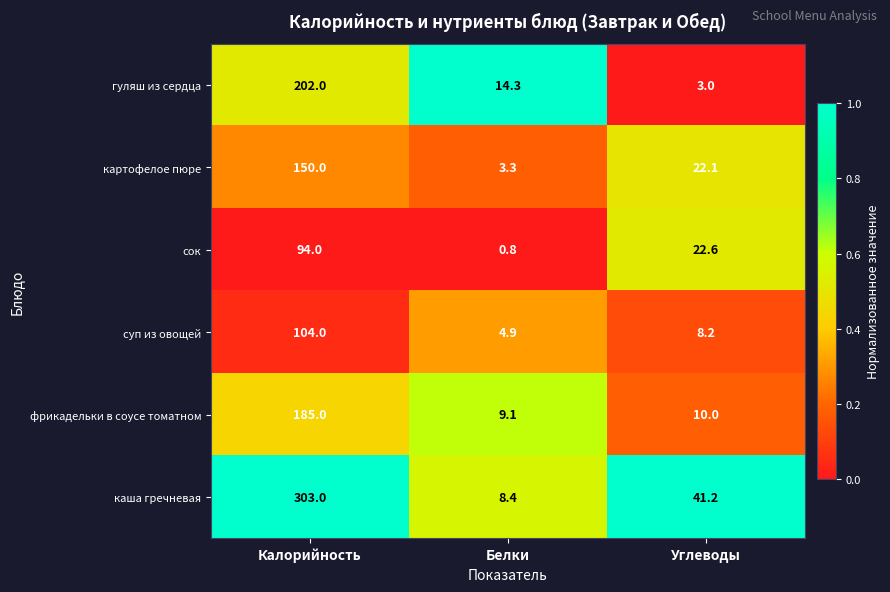

What is the approximate value of картофелое пюре at Белки?

3.3